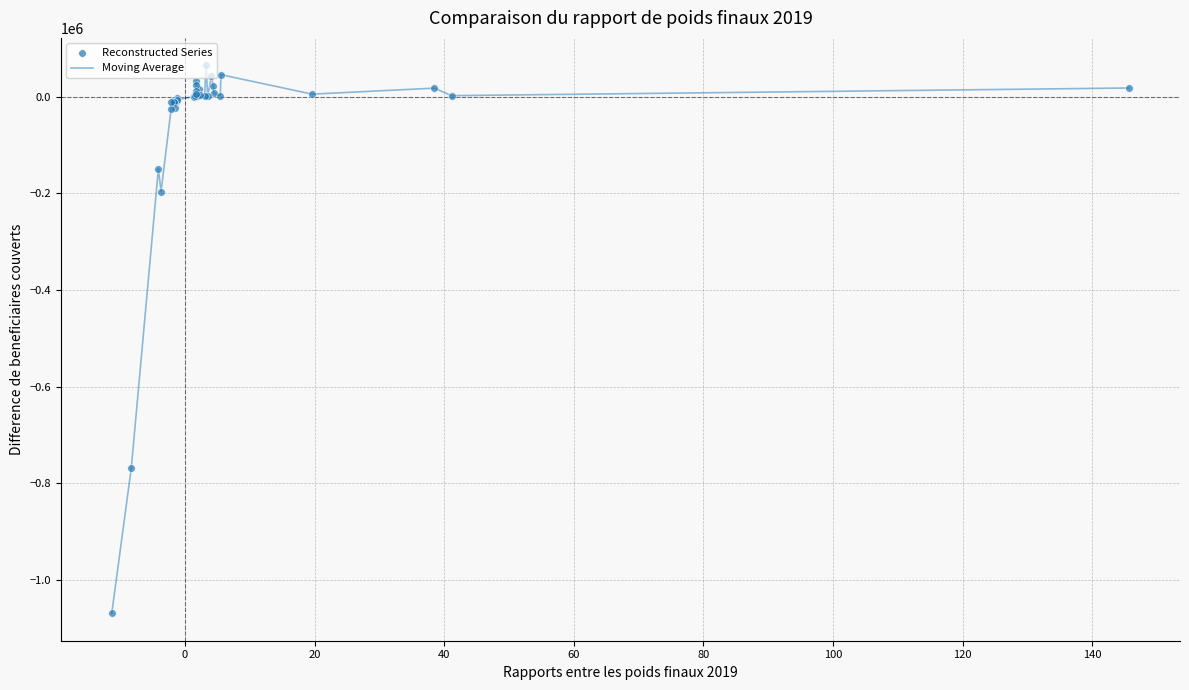

What is the maximum value shown in the chart?

65487.1